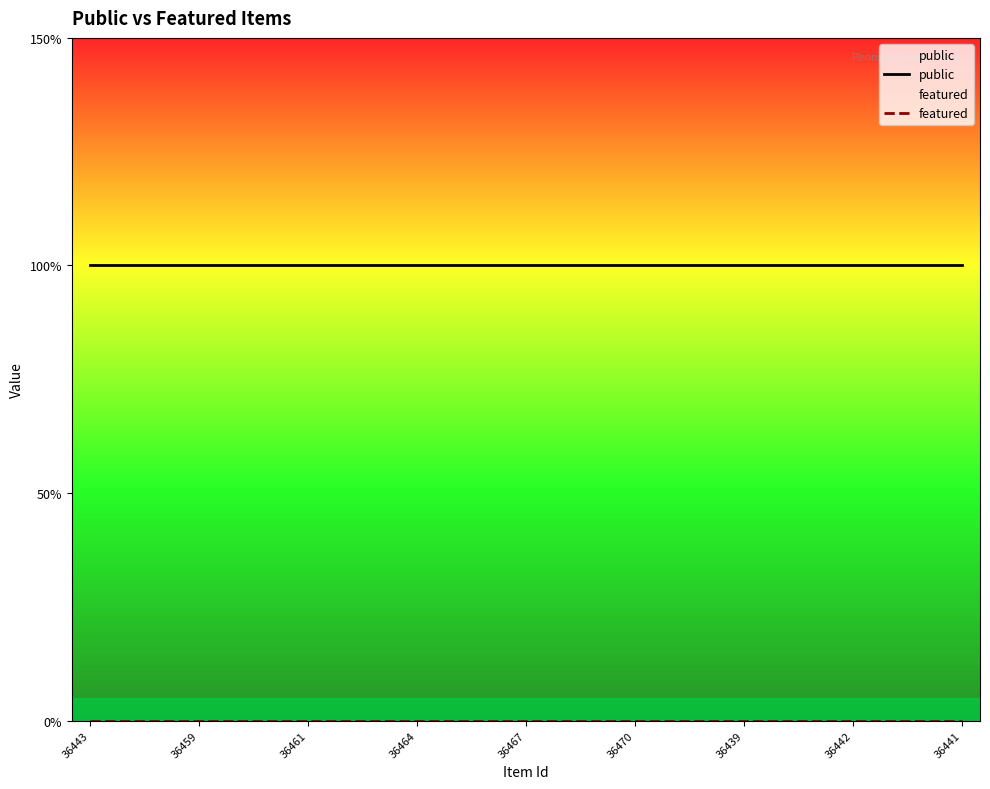

Reading right to left, list all the values displayed in this chart.

public: 1	1	1	1	1	1	1	1	1	1	1	1	1	1	1	1	1	1	1	1	1	1	1	1	1
featured: 0	0	0	0	0	0	0	0	0	0	0	0	0	0	0	0	0	0	0	0	0	0	0	0	0